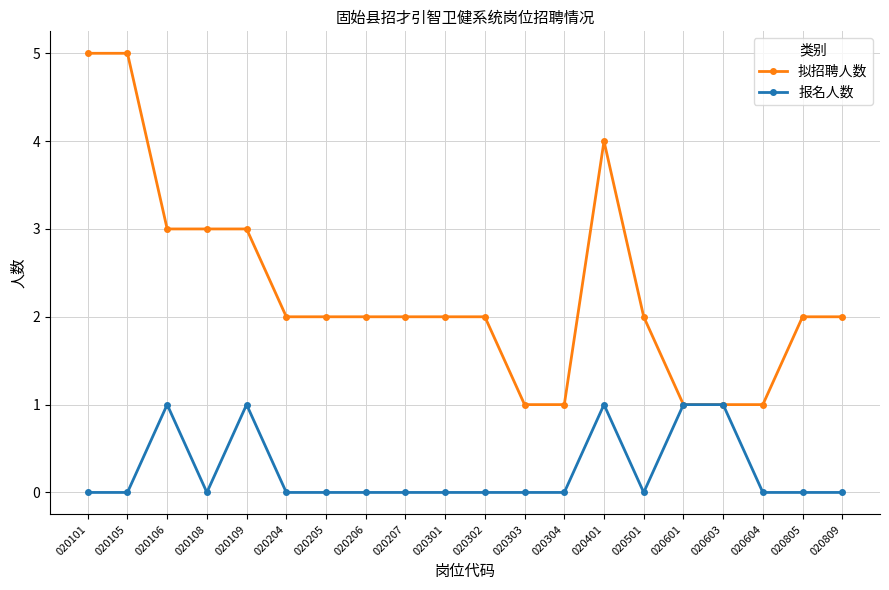

What is the value of the 拟招聘人数 point at the 9th from the left?

2